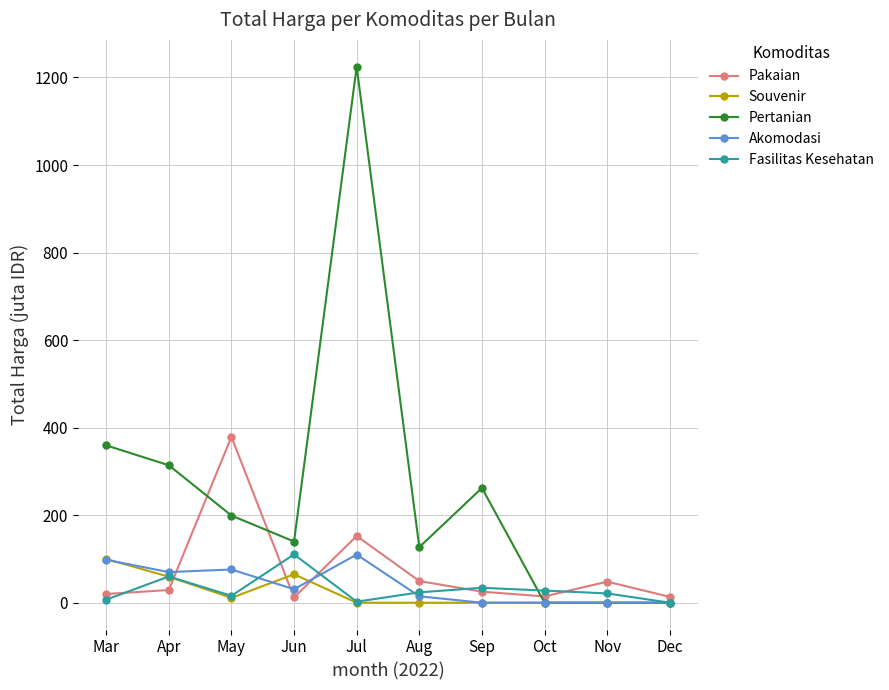

Between Mar and May, which series saw the biggest shift?

Pakaian